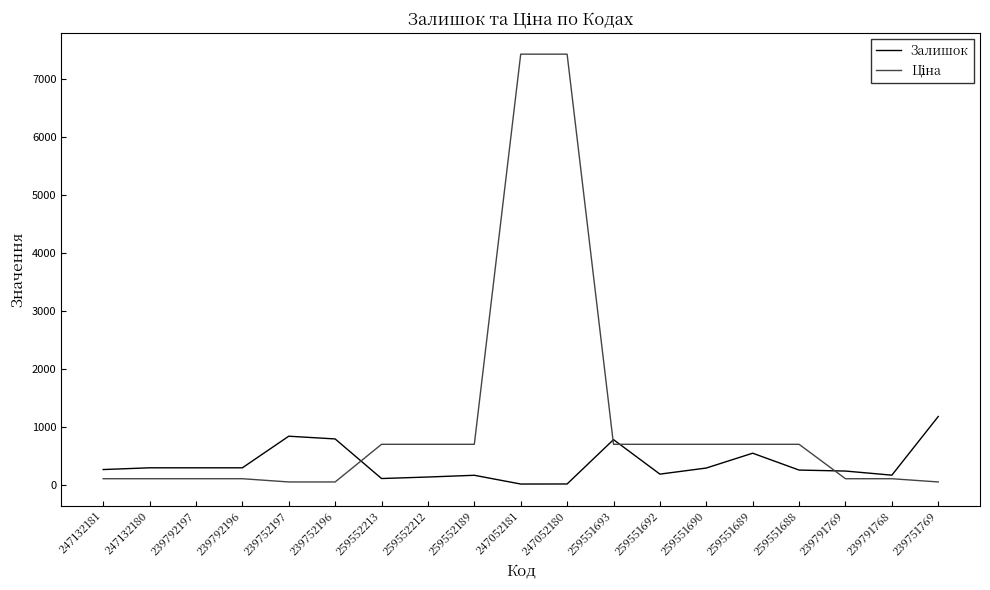

What position from the left is 239751769?

19